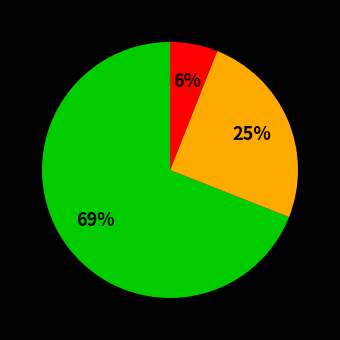

Is there any slice that represents more than half of the pie?

Yes